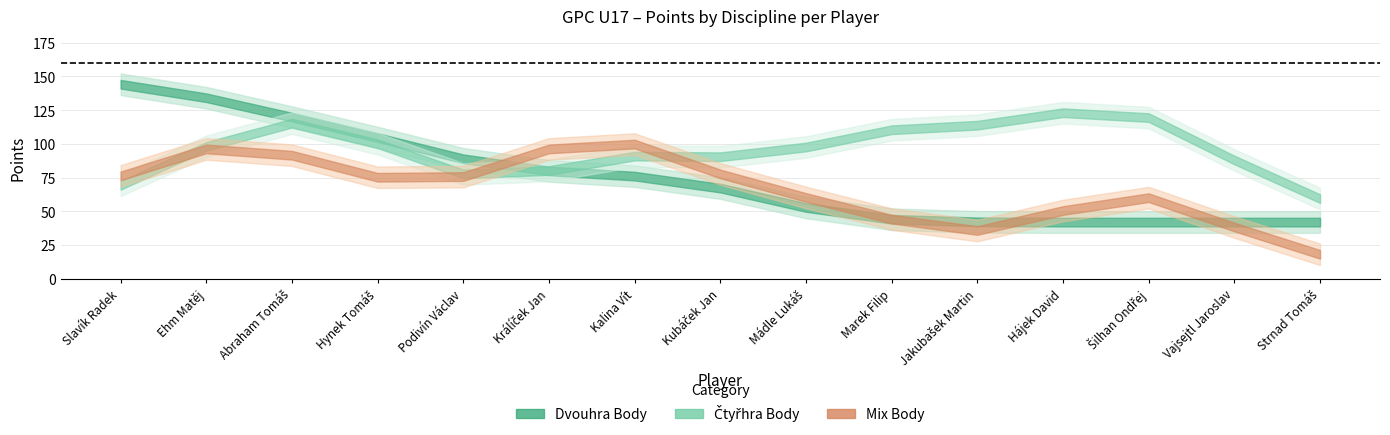

At which category does Mix Body reach its first local valley?

Podivín Václav